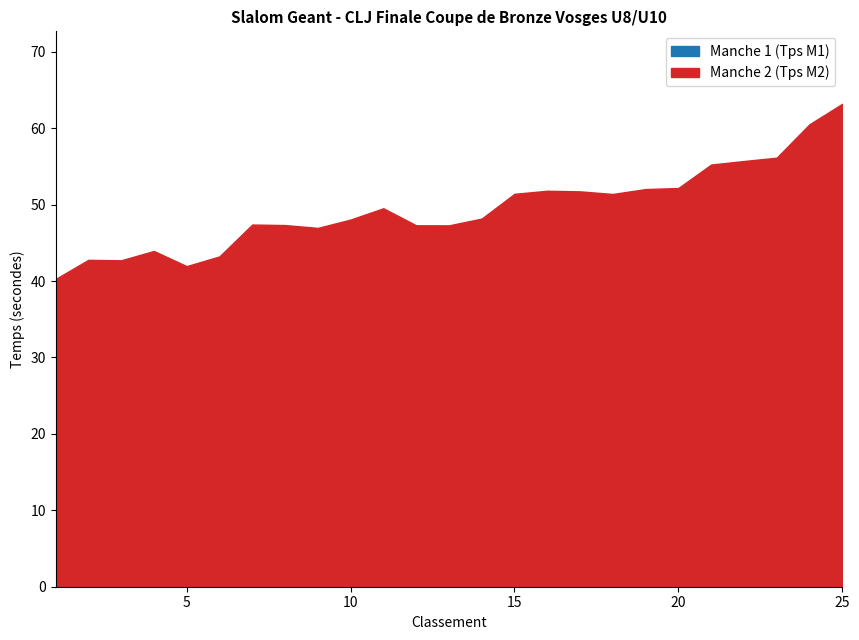

Where does the Manche 2 (Tps M2) series first go above 48?

10